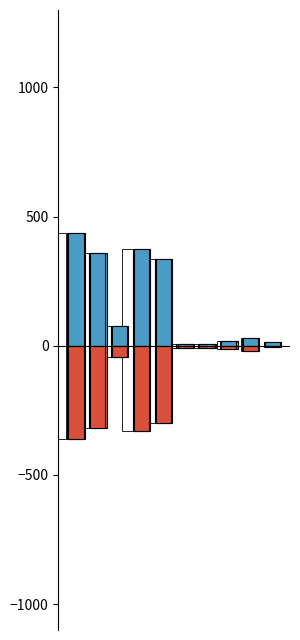

Where is Familien- & Aufenthalt (neg) nearest to the value -182?

4